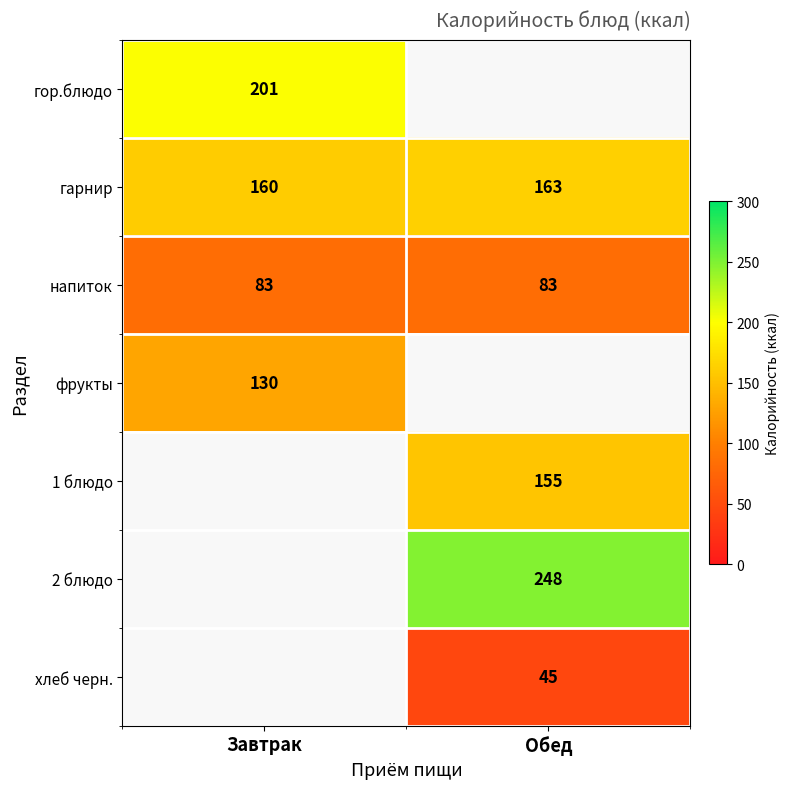

What is the sum of all гарнир values?

323